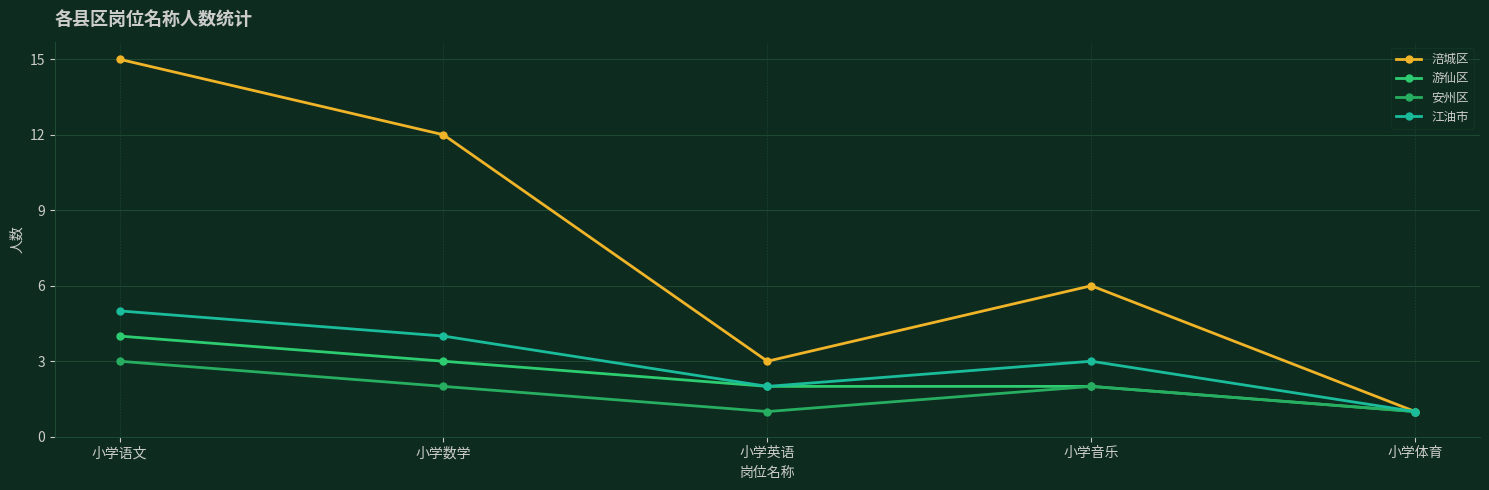

Reading right to left, extract all data points from this chart.

涪城区: 小学体育=1	小学音乐=6	小学英语=3	小学数学=12	小学语文=15
游仙区: 小学体育=1	小学音乐=2	小学英语=2	小学数学=3	小学语文=4
安州区: 小学体育=1	小学音乐=2	小学英语=1	小学数学=2	小学语文=3
江油市: 小学体育=1	小学音乐=3	小学英语=2	小学数学=4	小学语文=5